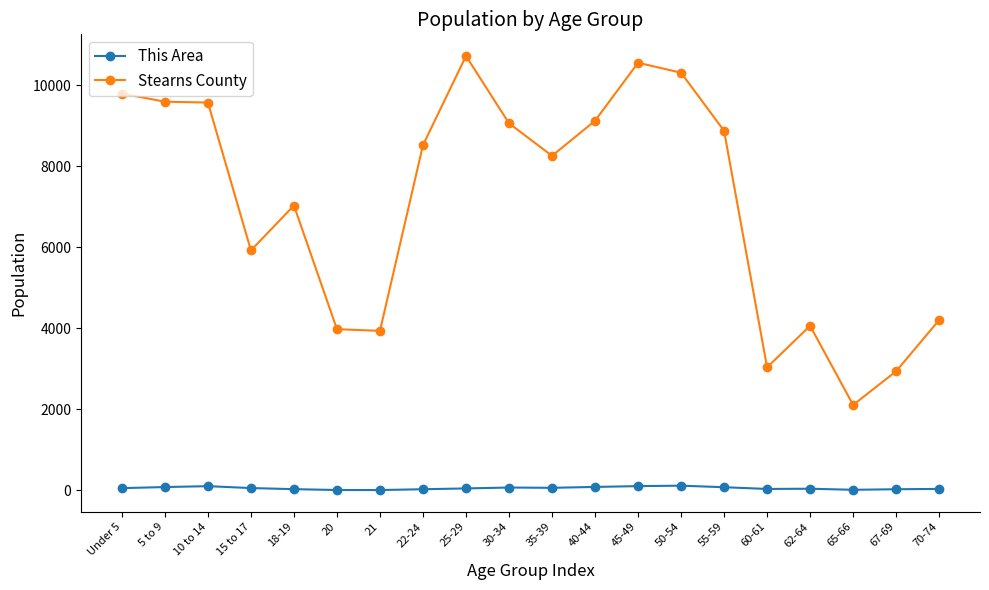

What are all the series names shown in the legend?

This Area, Stearns County